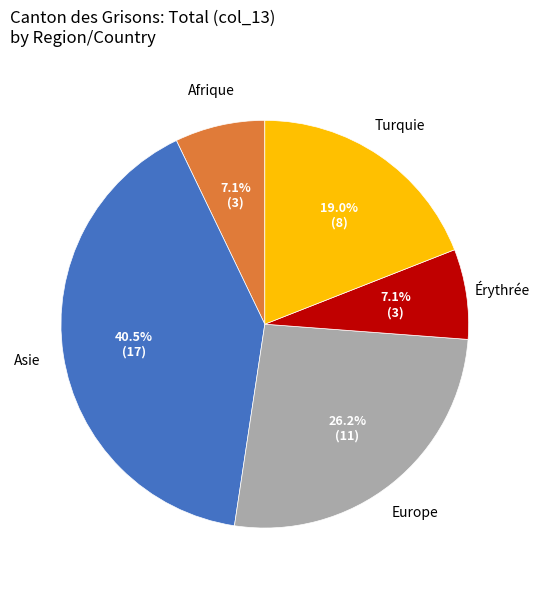

Is there a majority slice in this chart?

No